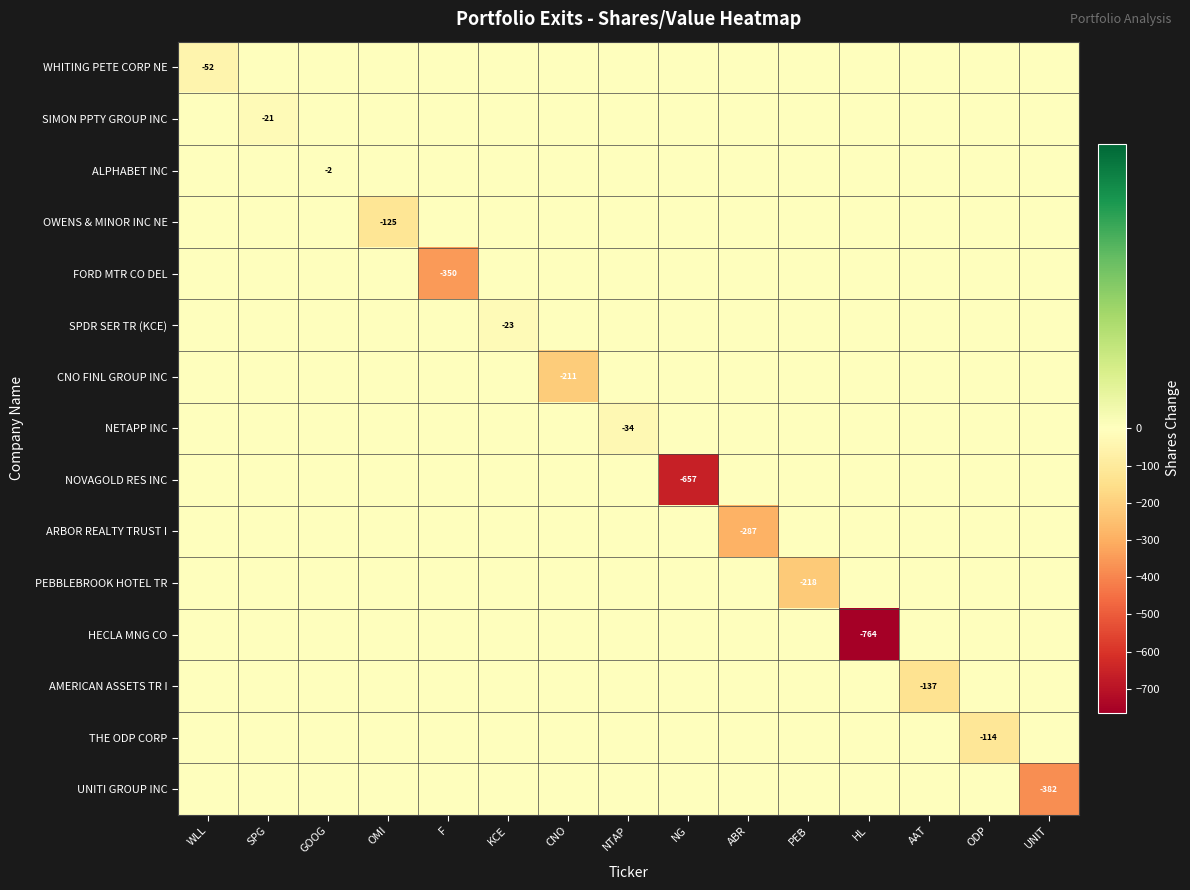

Is the value of THE ODP CORP at UNIT greater than the value of SPDR SER TR (KCE) at ABR?

No